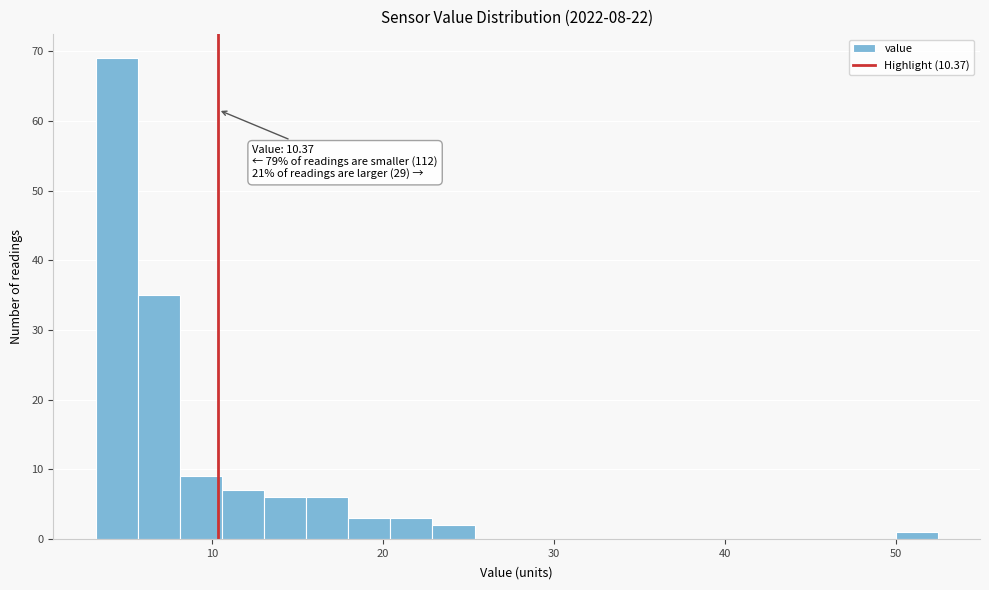

Around what value on the x-axis is the tallest bar? Give the approximate position of its centre, as read against the axis.

4